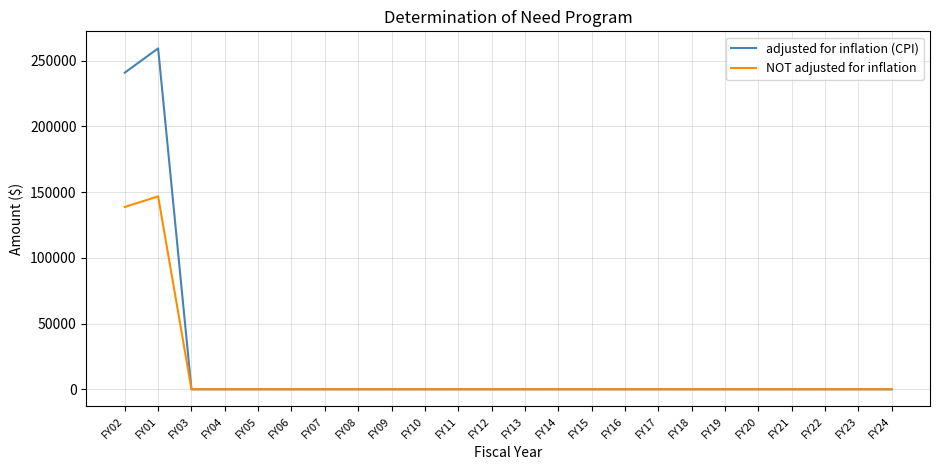

Which label corresponds to the largest value in the chart?

FY01